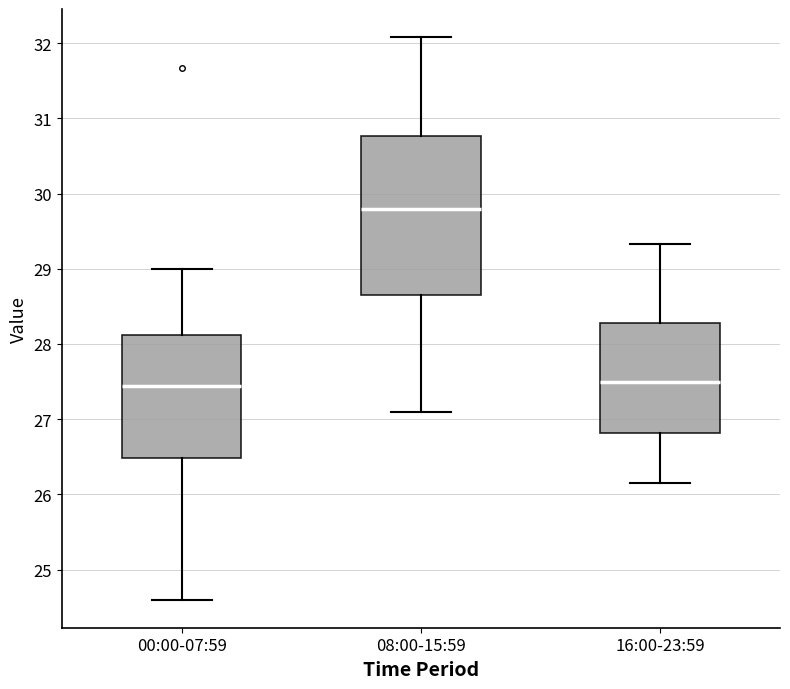

Comparing the boxes themselves (not the whiskers), which one is the tallest?

08:00-15:59